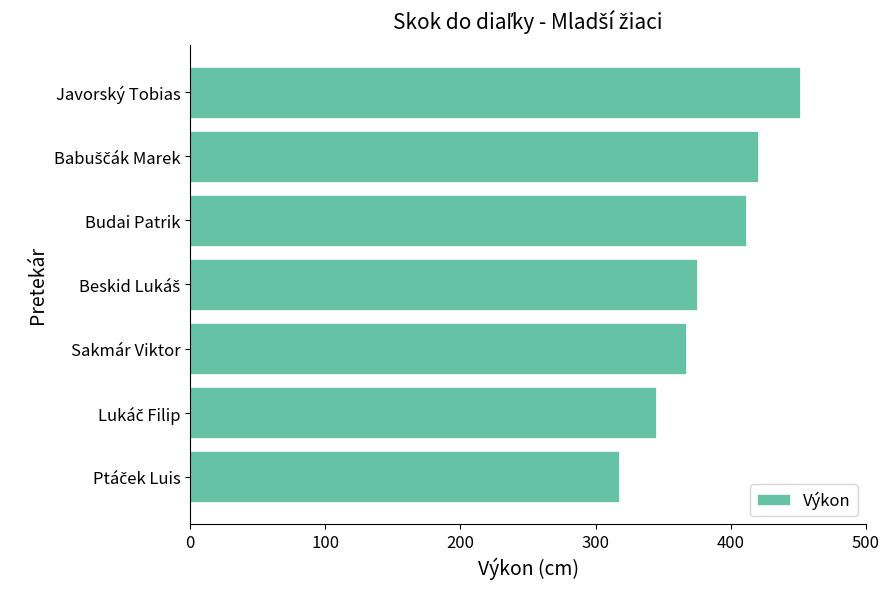

What is the label of the 1st bar from the top?

Javorský Tobias